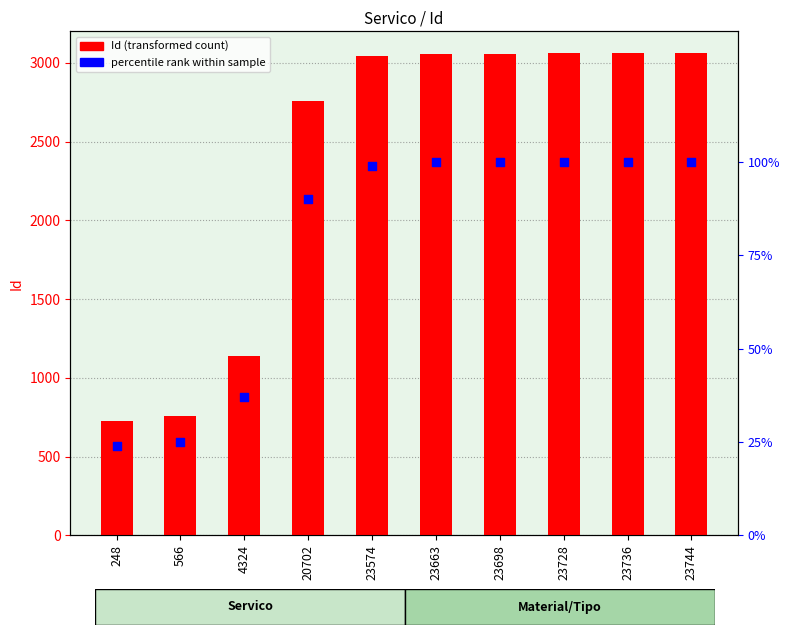

At which category is the sum across all series the highest?

23744